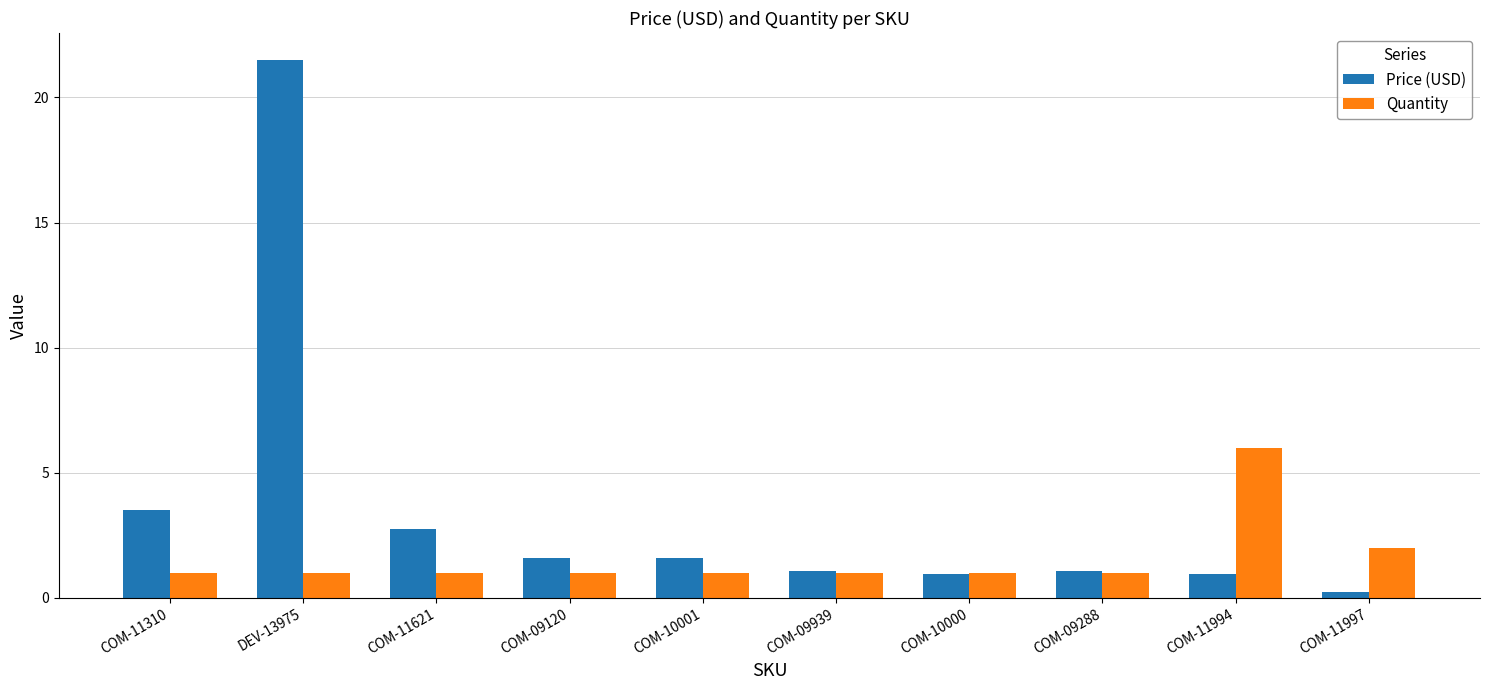

What is the spread (max minus min) of values at COM-09120?

0.6